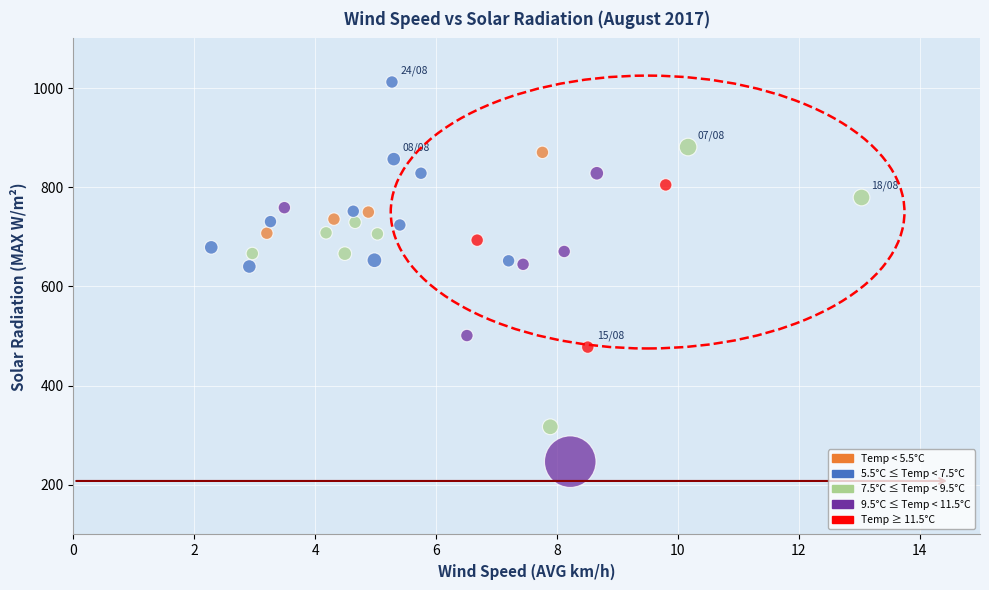

What is the range of Y values (max minus min)?

765.3